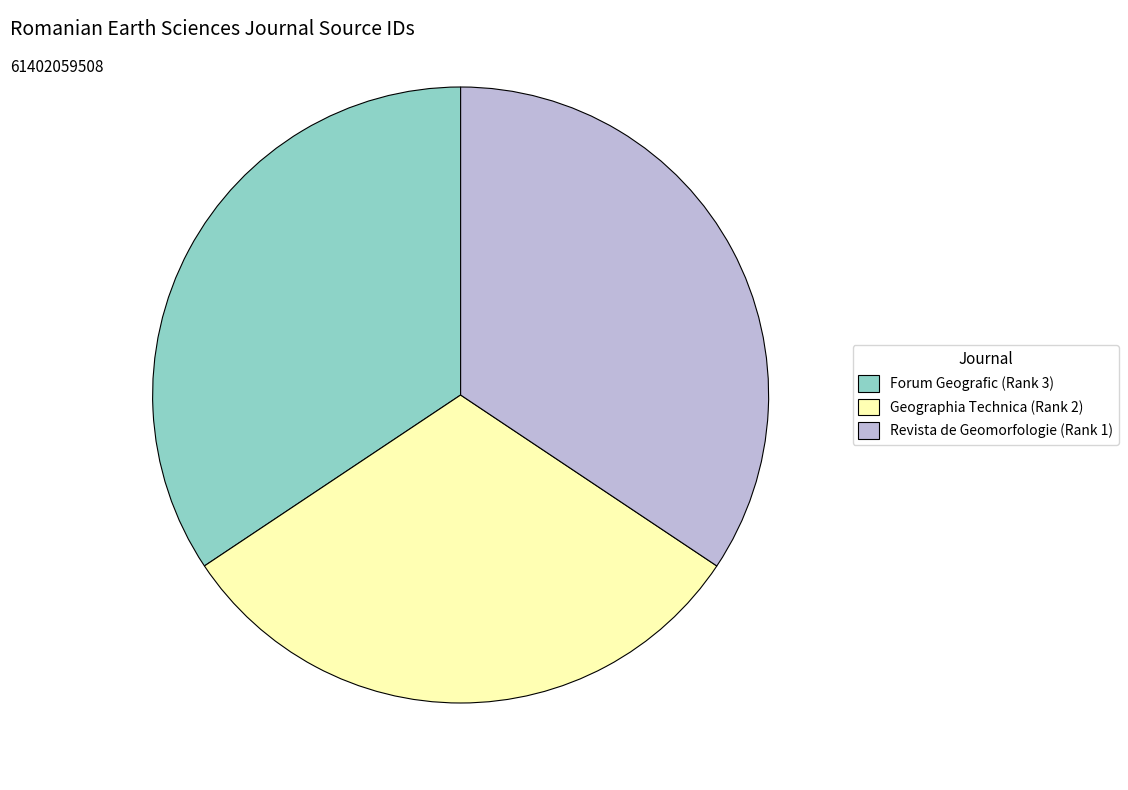

Does Revista de Geomorfologie (Rank 1) represent more than half of the total?

No